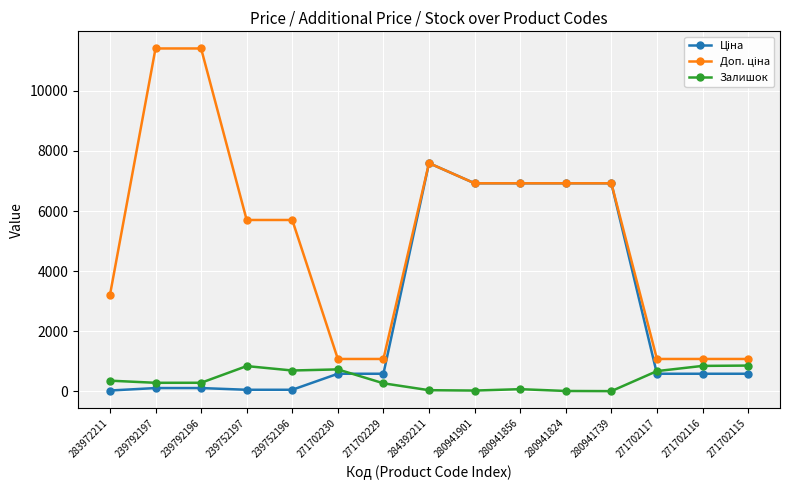

What is the value of the Залишок point at the 4th from the left?

845.0